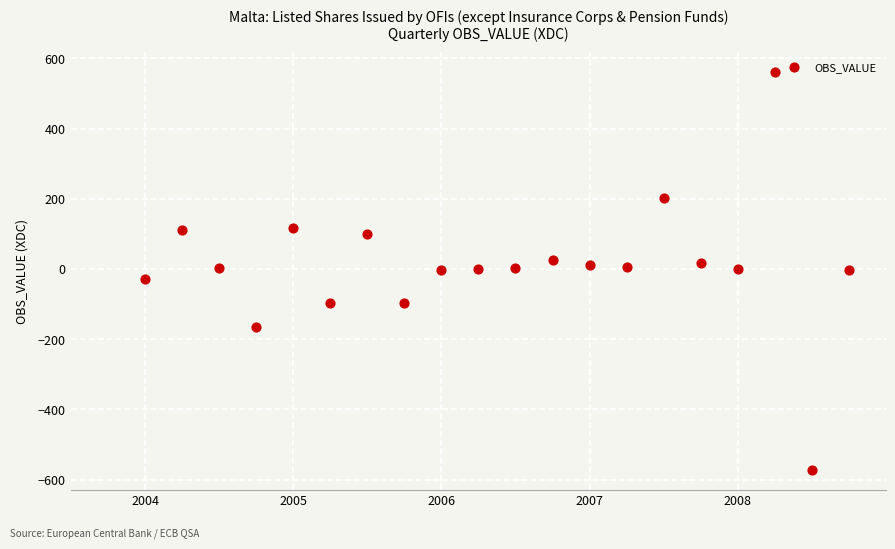

What is the range of Y values (max minus min)?

1132.9